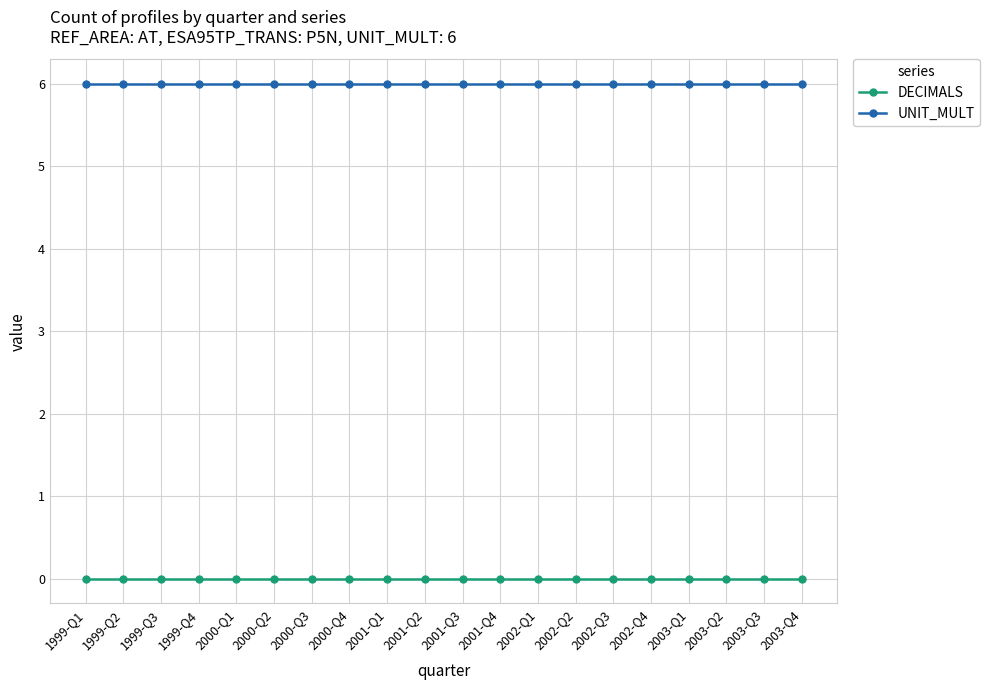

True or false: DECIMALS and UNIT_MULT cross at least once.

False